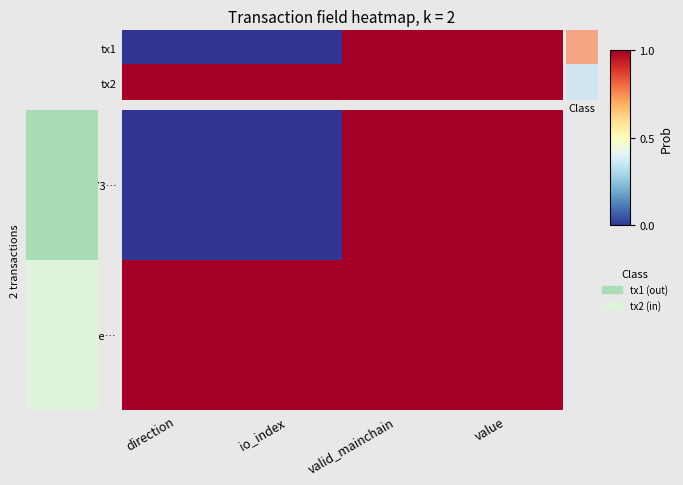

At how many categories does at least one series exceed 0?

4